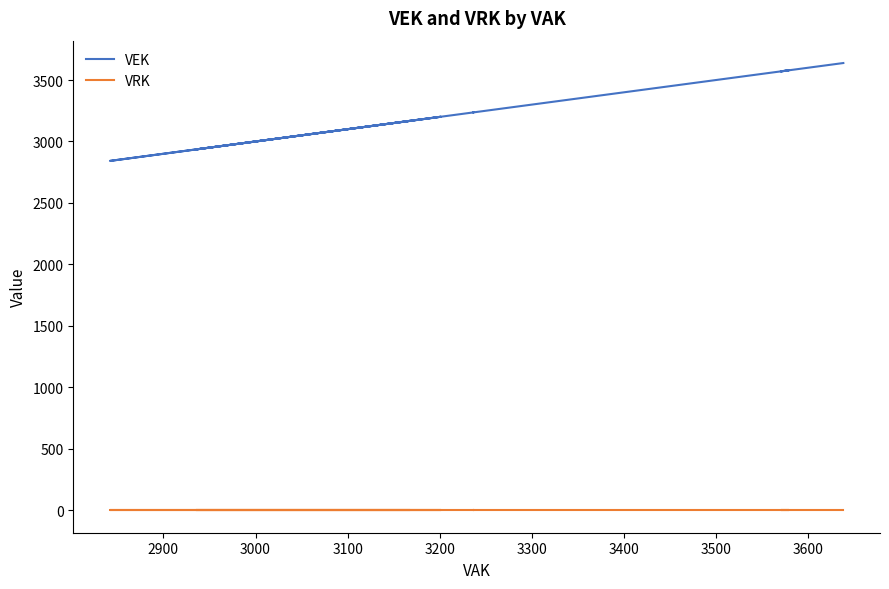

True or false: VEK and VRK cross at least once.

False